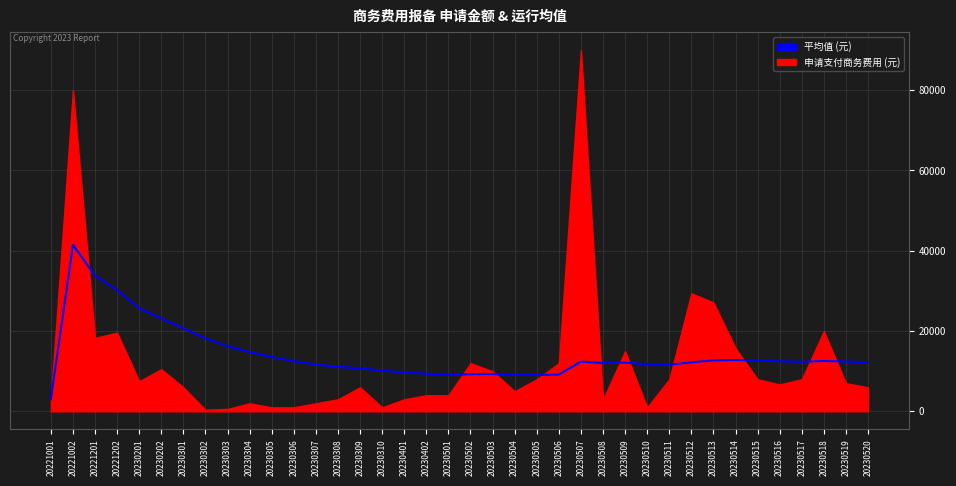

How many lines are shown in the chart?

1